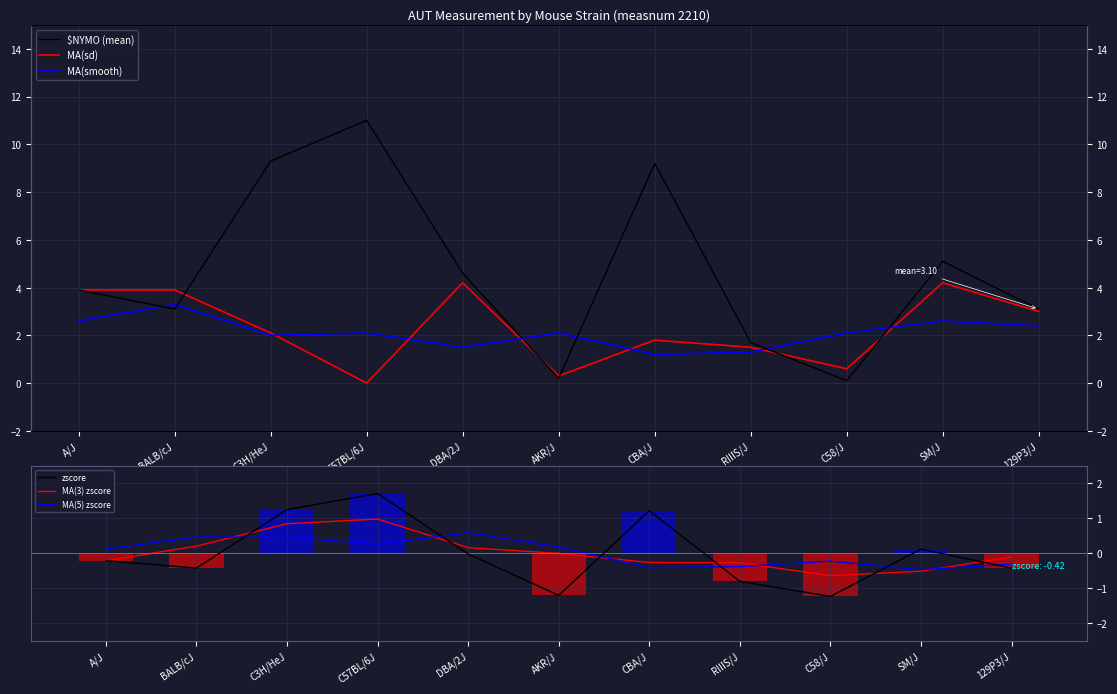

What is the difference between the highest and lowest values at DBA/2J?

4.6